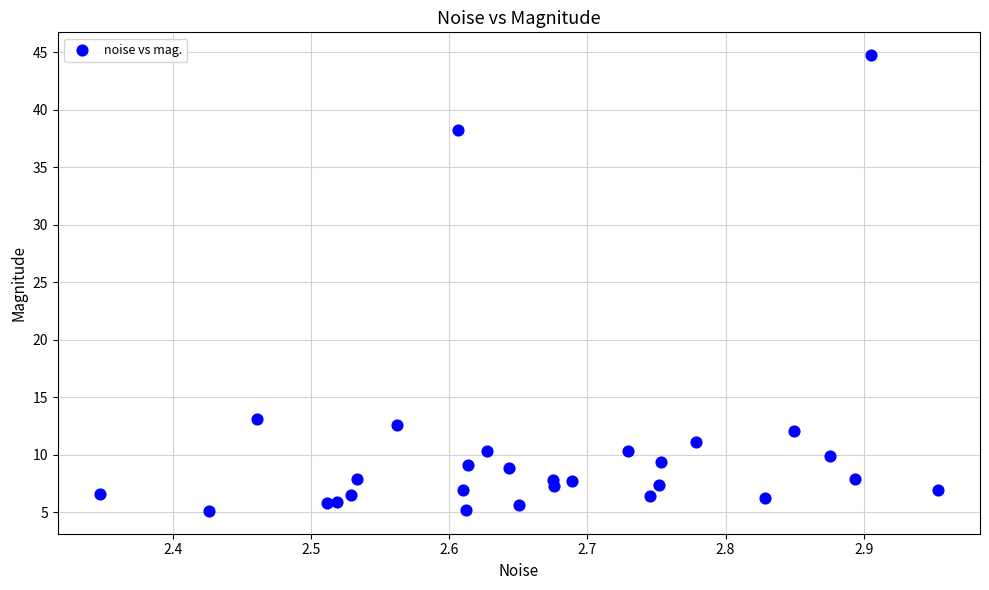

What is the range of Y values (max minus min)?

39.6